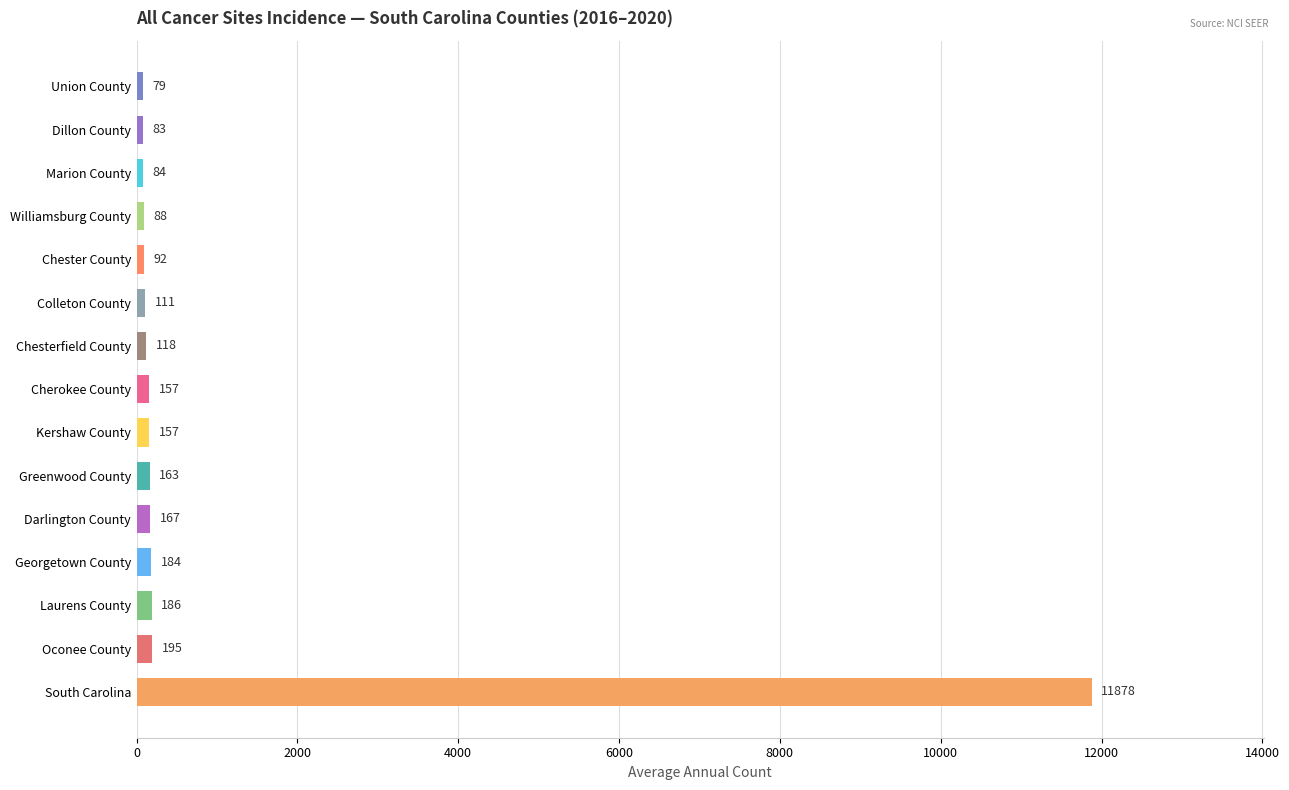

Reading top to bottom, extract all data points from this chart.

Union County=79	Dillon County=83	Marion County=84	Williamsburg County=88	Chester County=92	Colleton County=111	Chesterfield County=118	Cherokee County=157	Kershaw County=157	Greenwood County=163	Darlington County=167	Georgetown County=184	Laurens County=186	Oconee County=195	South Carolina=11878